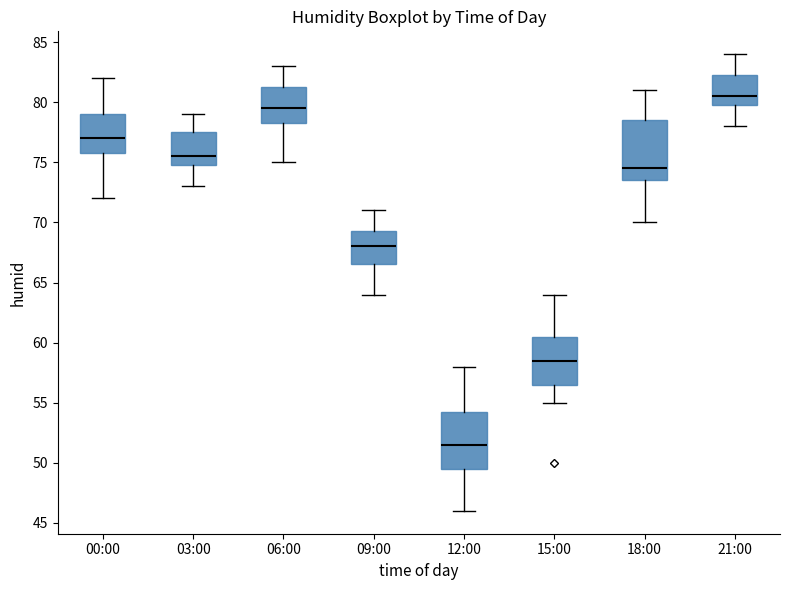

Where does the upper whisker of the box for 18:00 end on the y-axis? The values are not printed on the chart, so give them approximately, as read against the axis.

81.0